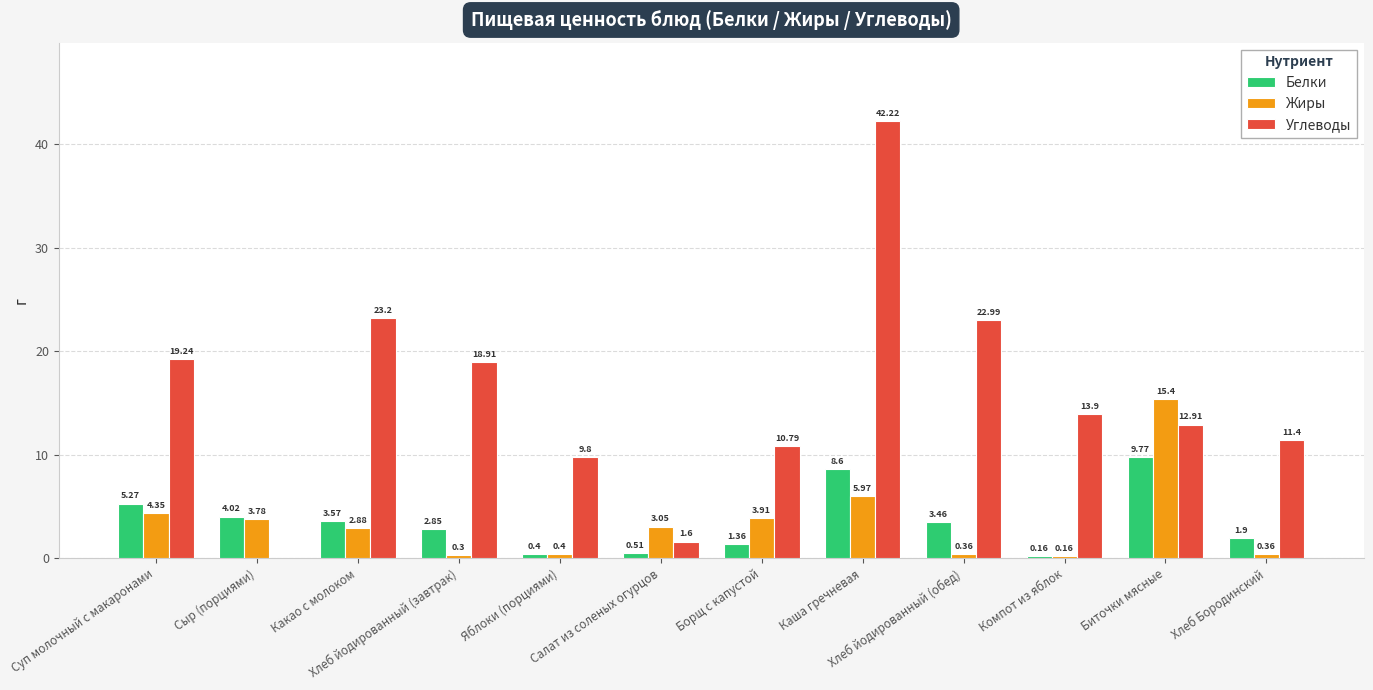

What is the total value across all series at Салат из соленых огурцов?

5.2